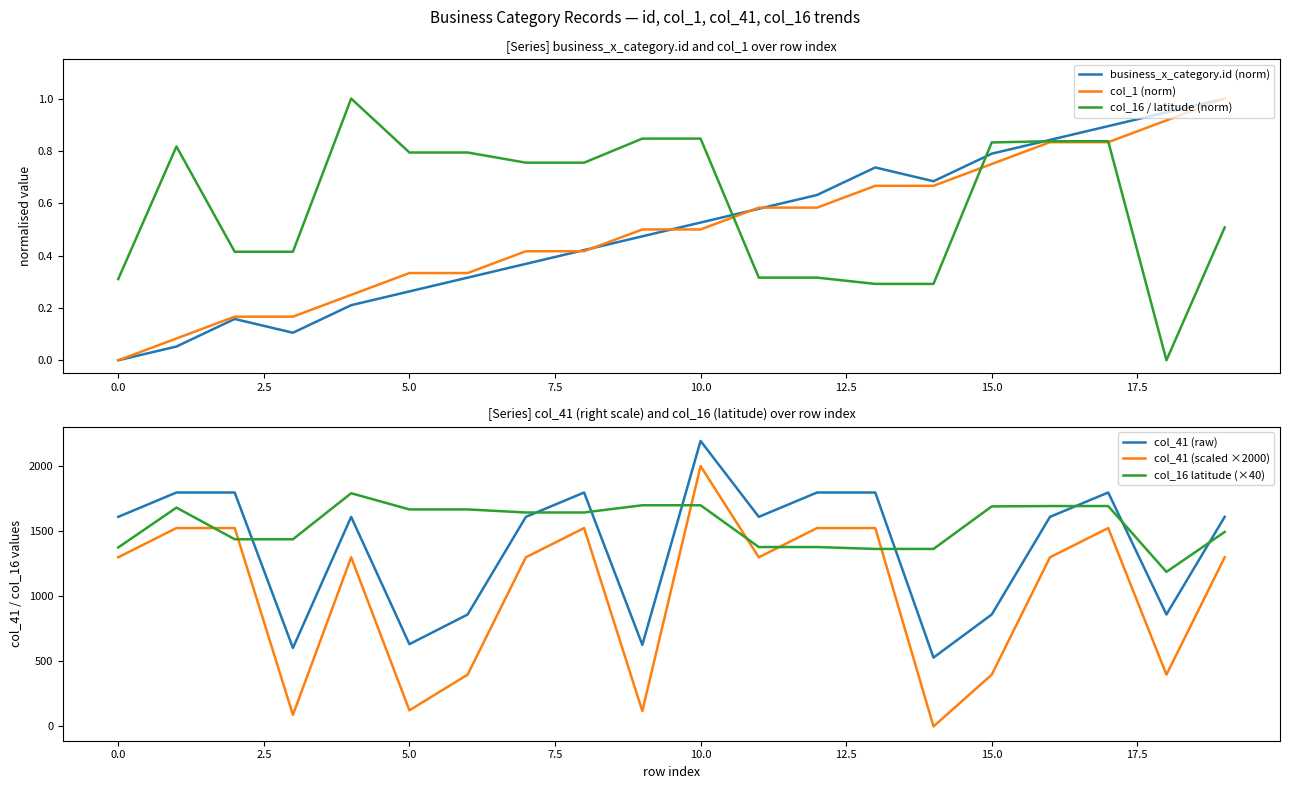

True or false: business_x_category.id (norm) and col_16 latitude (×40) cross at least once.

False